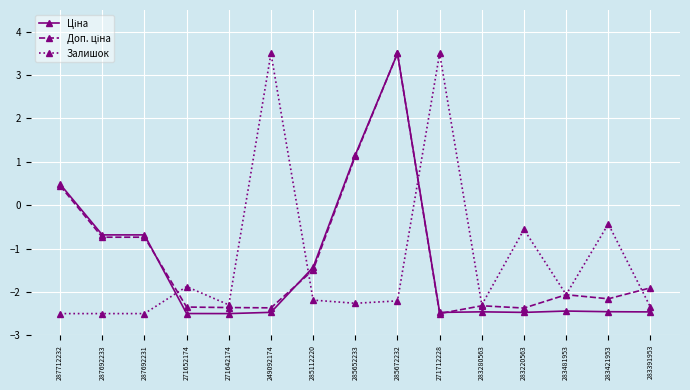

How many values in Залишок are above zero?

2